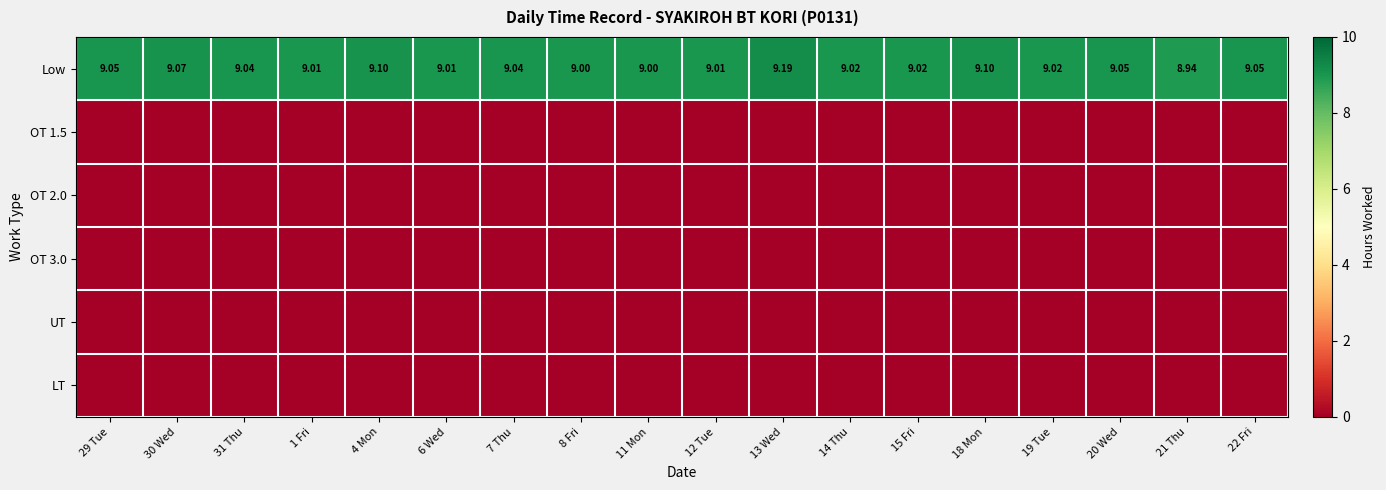

Where is OT 3.0 nearest to the value 0?

29 Tue